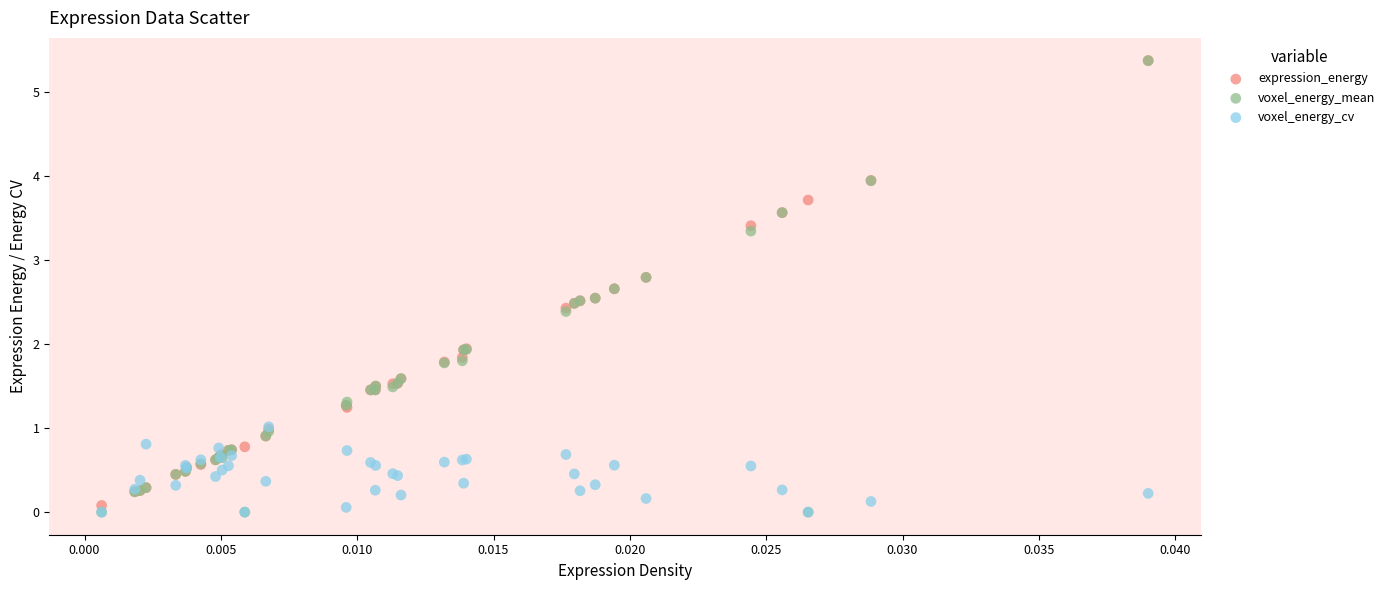

What are all the series names shown in the legend?

expression_energy, voxel_energy_mean, voxel_energy_cv